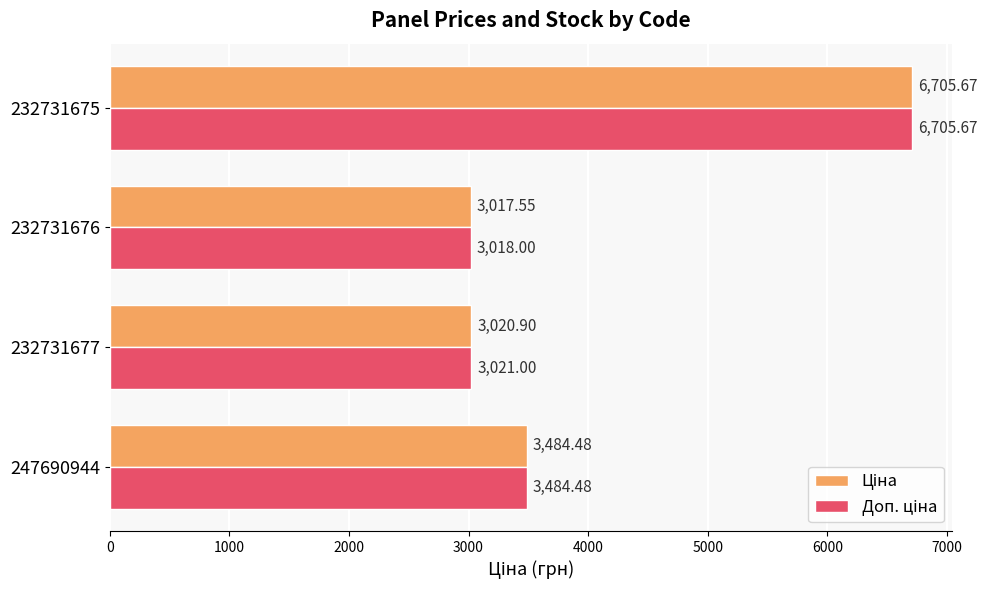

At which category is the sum across all series the highest?

232731675